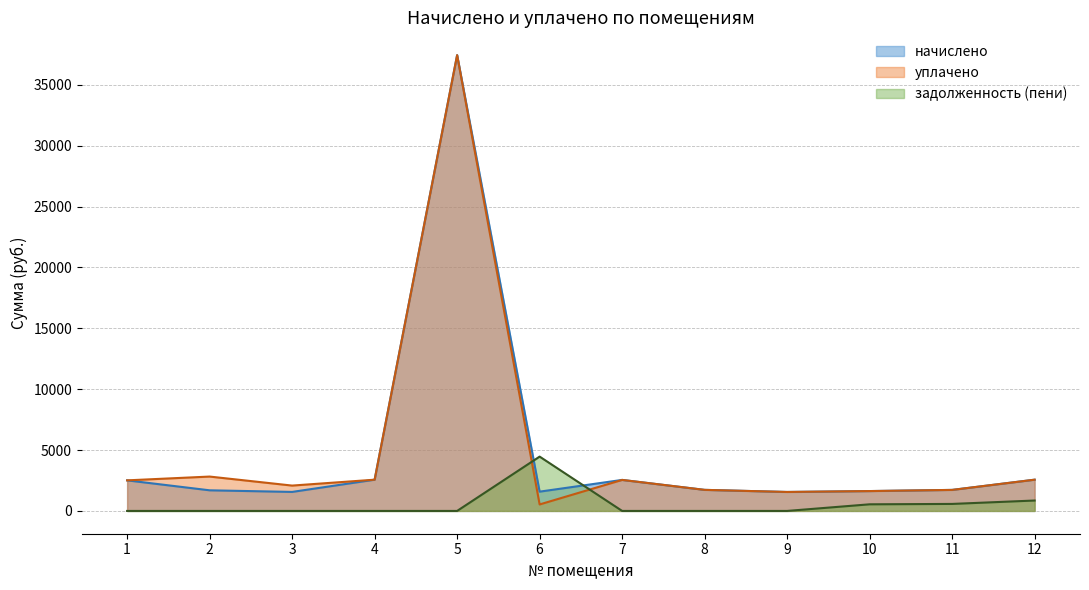

Which series has the largest range (max minus min)?

уплачено